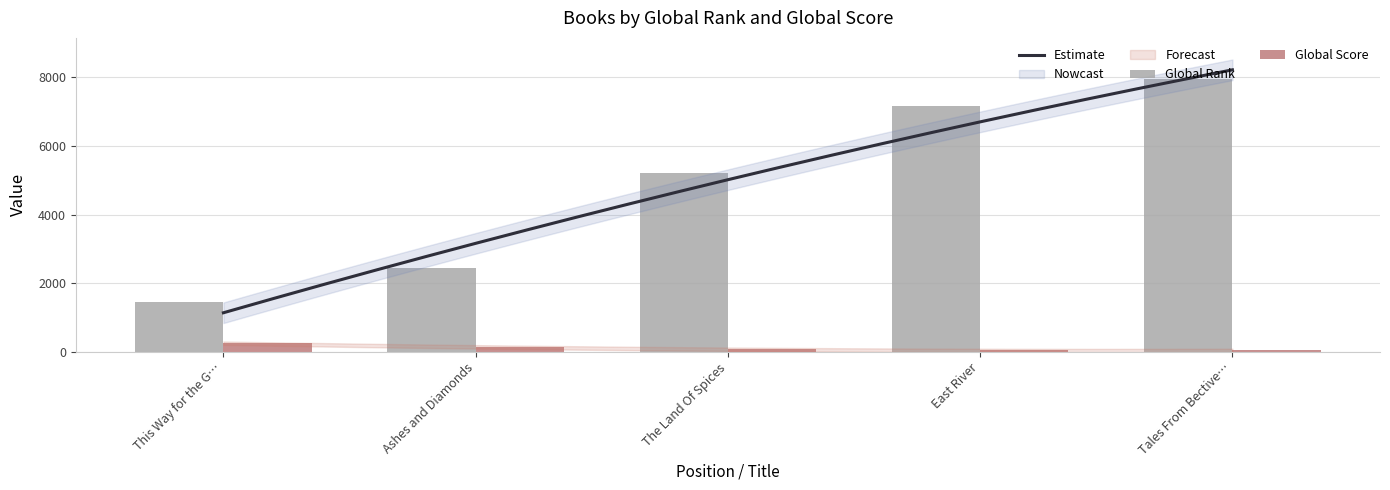

At which label does Global Rank first exceed 5212?

East River